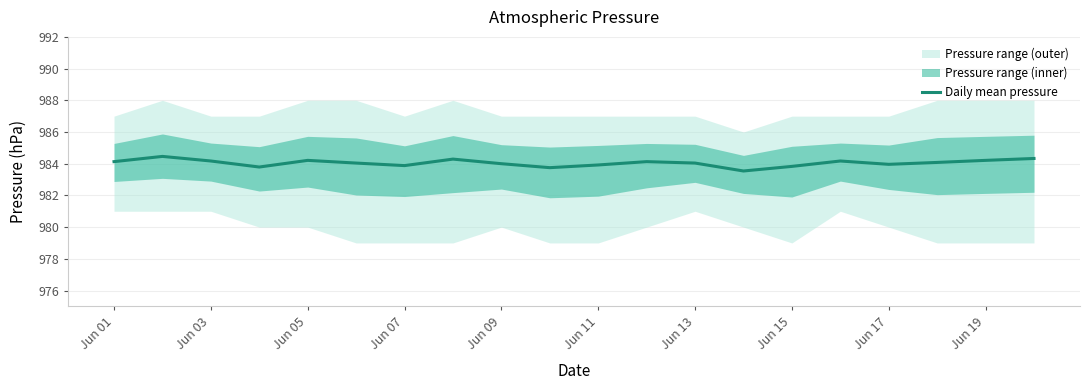

The Daily mean pressure series shows 984.2 at Jun 03. True or false?

True